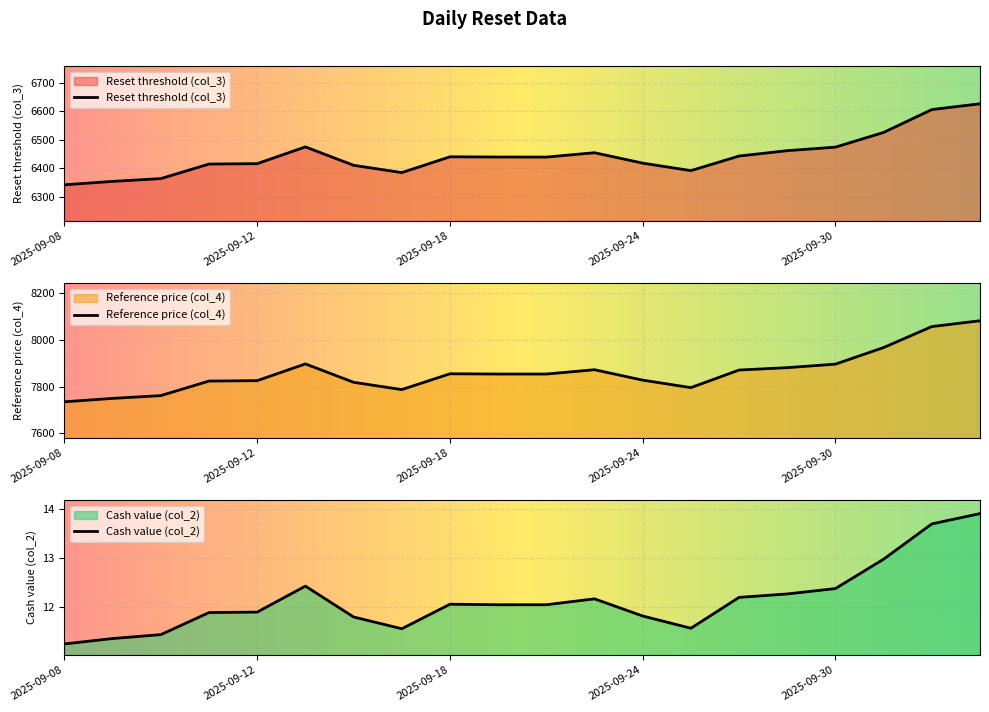

What is the label of the 11th point from the left?

2025-09-22